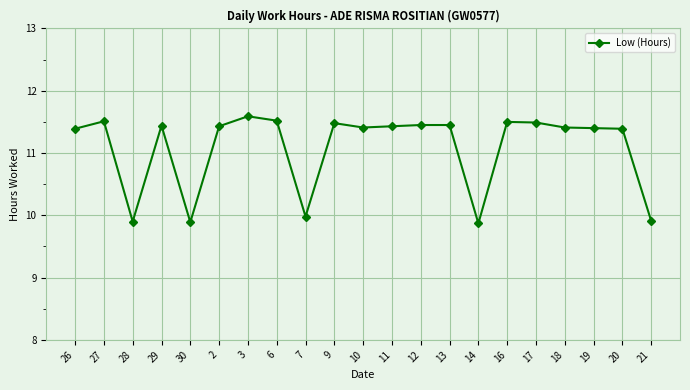

At which label does the data first exceed 11?

26